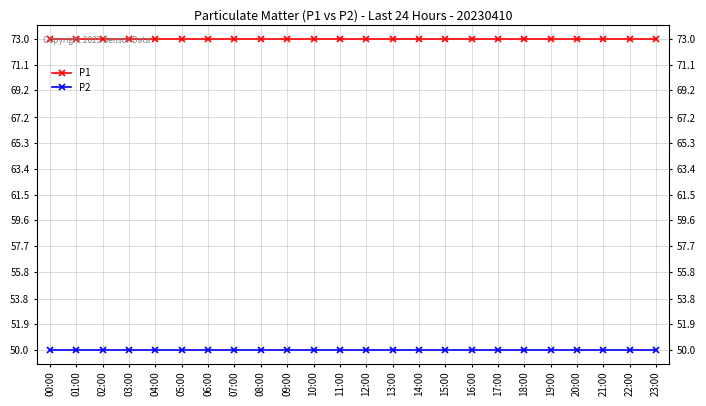

What value does the P2 series have at 20:00?

50